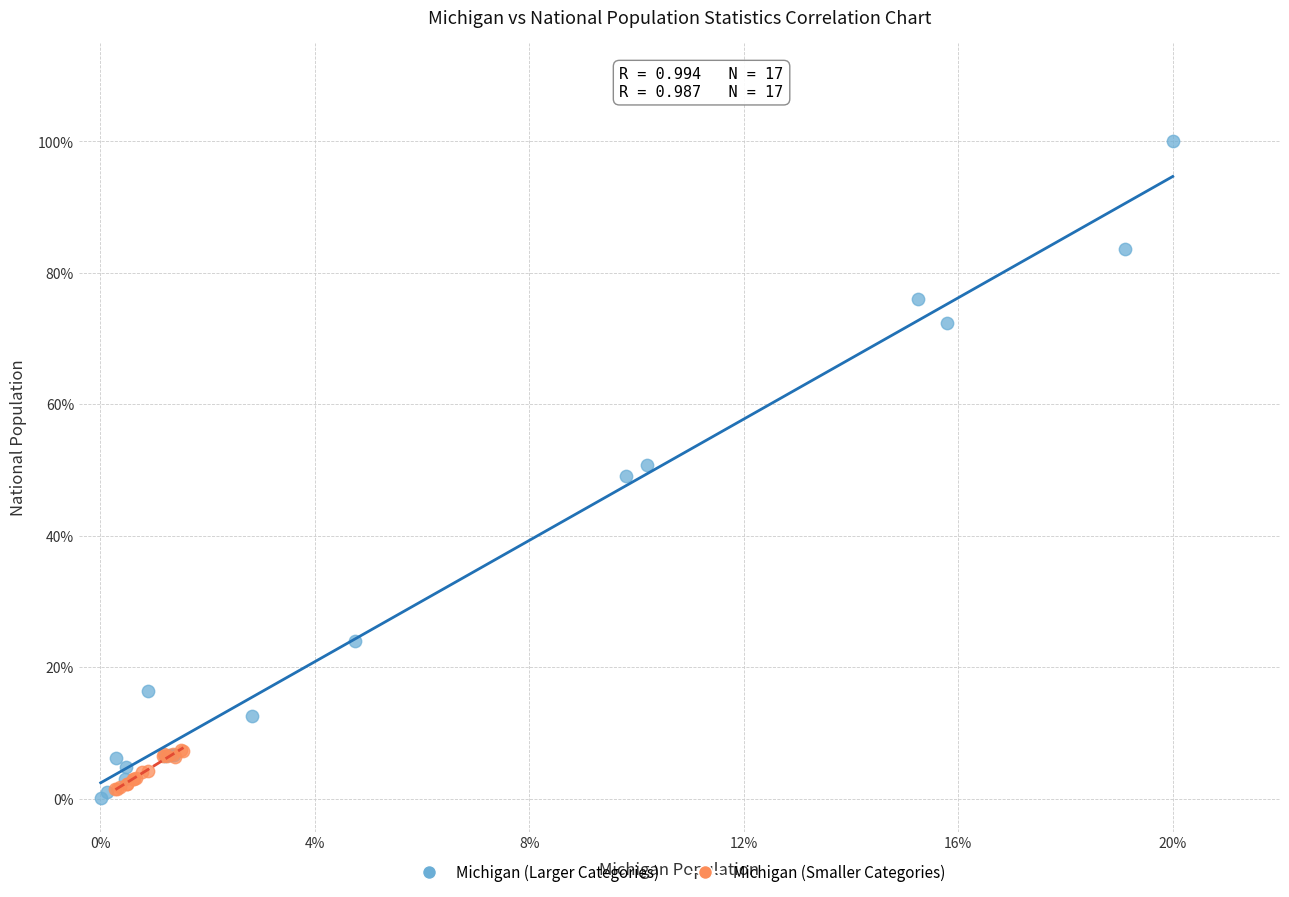

Which series has the widest spread of Y values?

Michigan (Larger Categories)